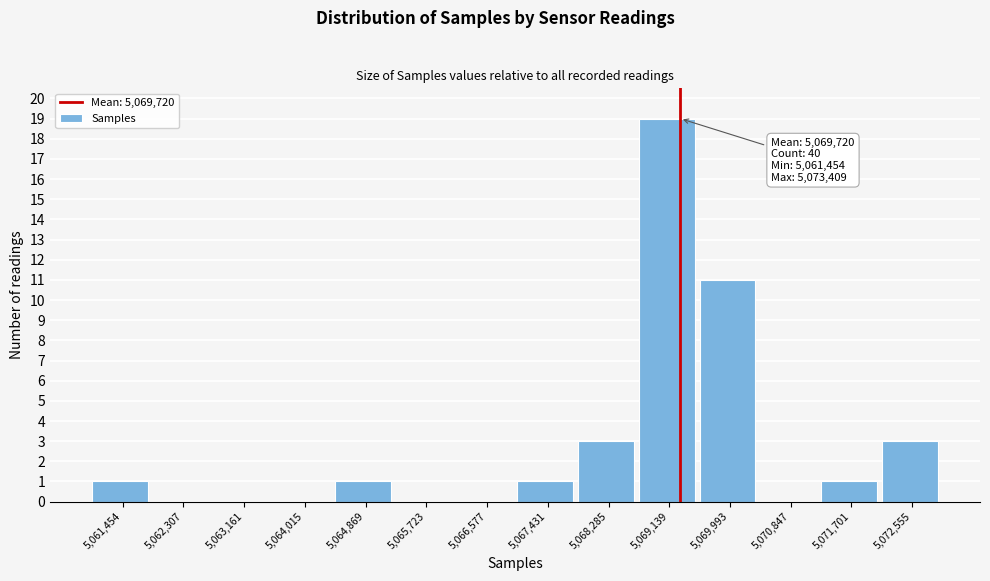

Reading left to right, transcribe all the data shown in this chart.

5,061,454=1	5,062,307=0	5,063,161=0	5,064,015=0	5,064,869=1	5,065,723=0	5,066,577=0	5,067,431=1	5,068,285=3	5,069,139=19	5,069,993=11	5,070,847=0	5,071,701=1	5,072,555=3